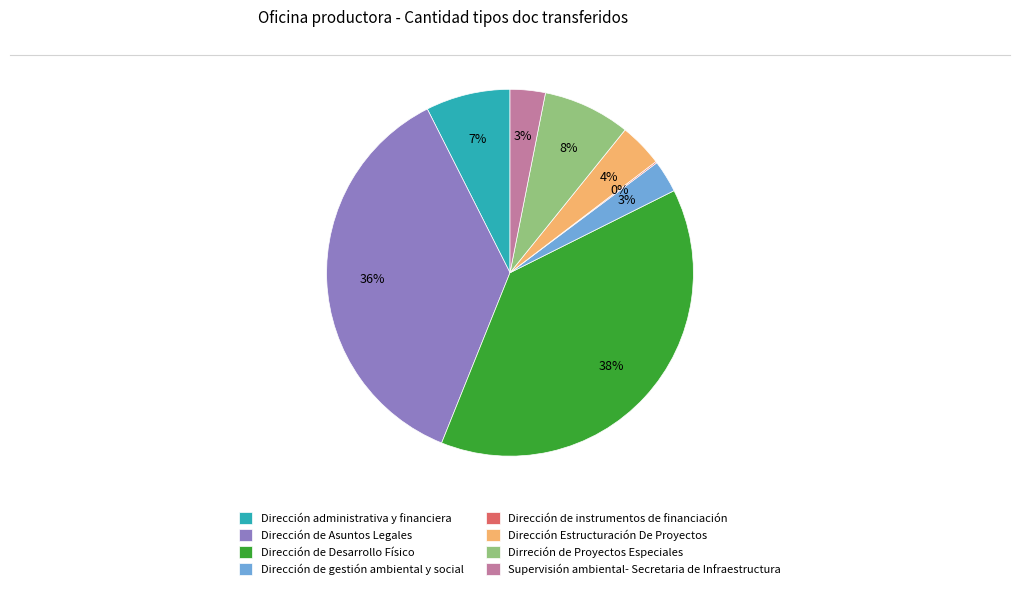

Is Dirección de Desarrollo Físico the majority of the pie?

No